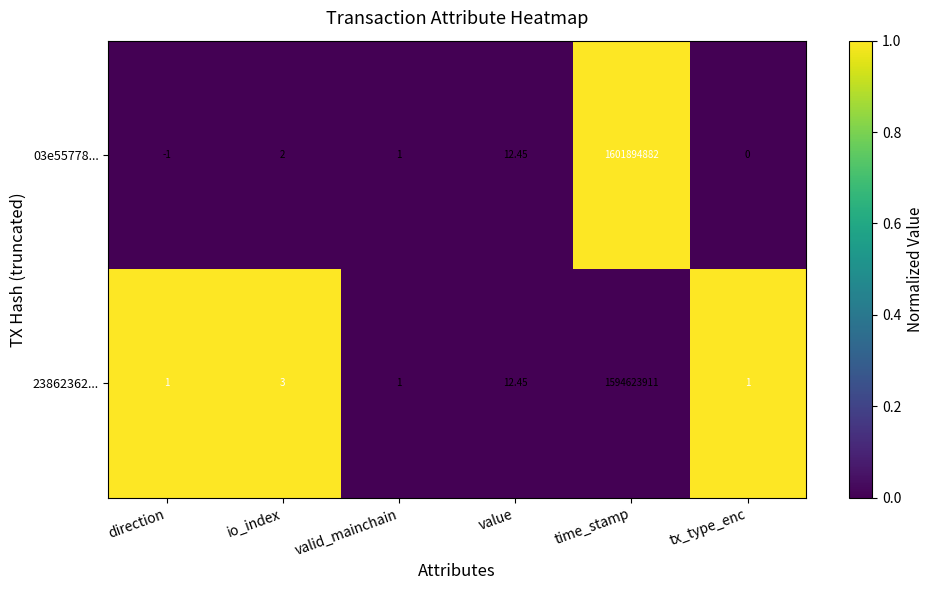

At which label does 03e55778... reach its minimum?

direction